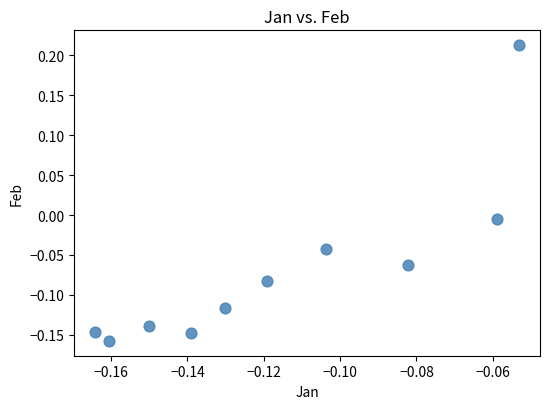

What is the range of Y values (max minus min)?

0.4